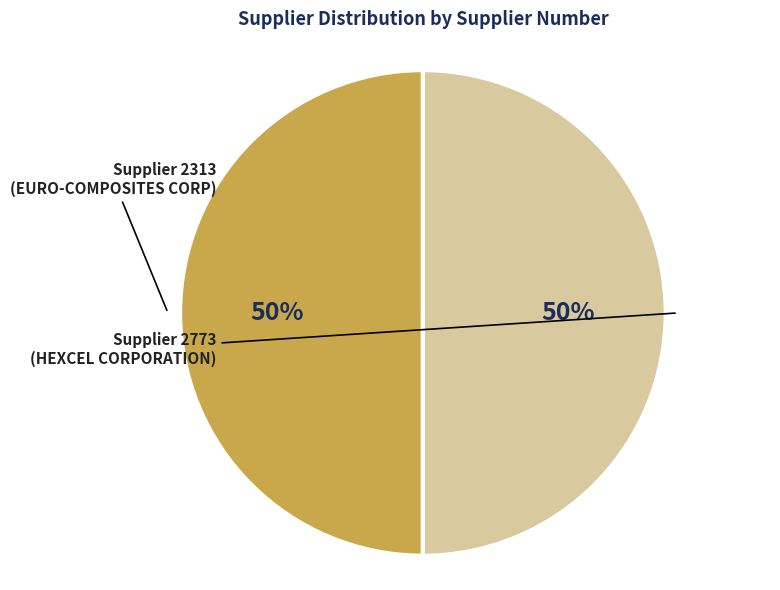

Count the number of slices in the pie.

2